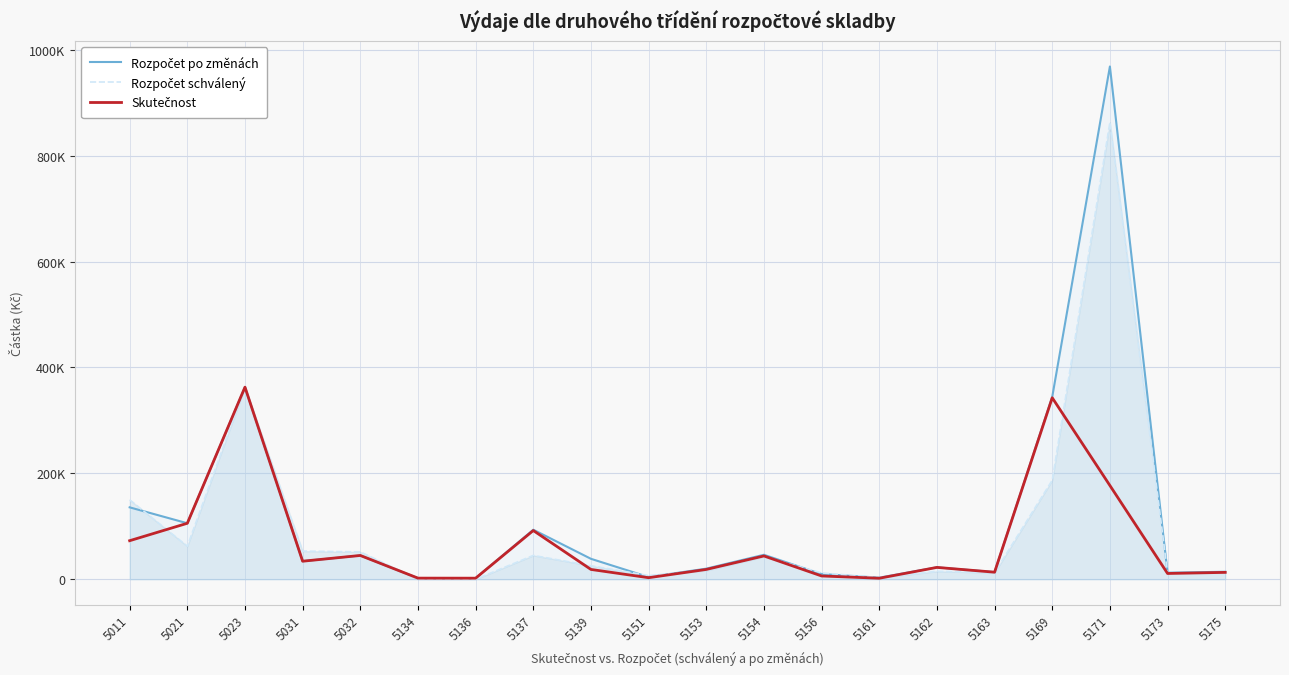

Is the value of Skutečnost at 5151 greater than the value of Rozpočet po změnách at 5011?

No